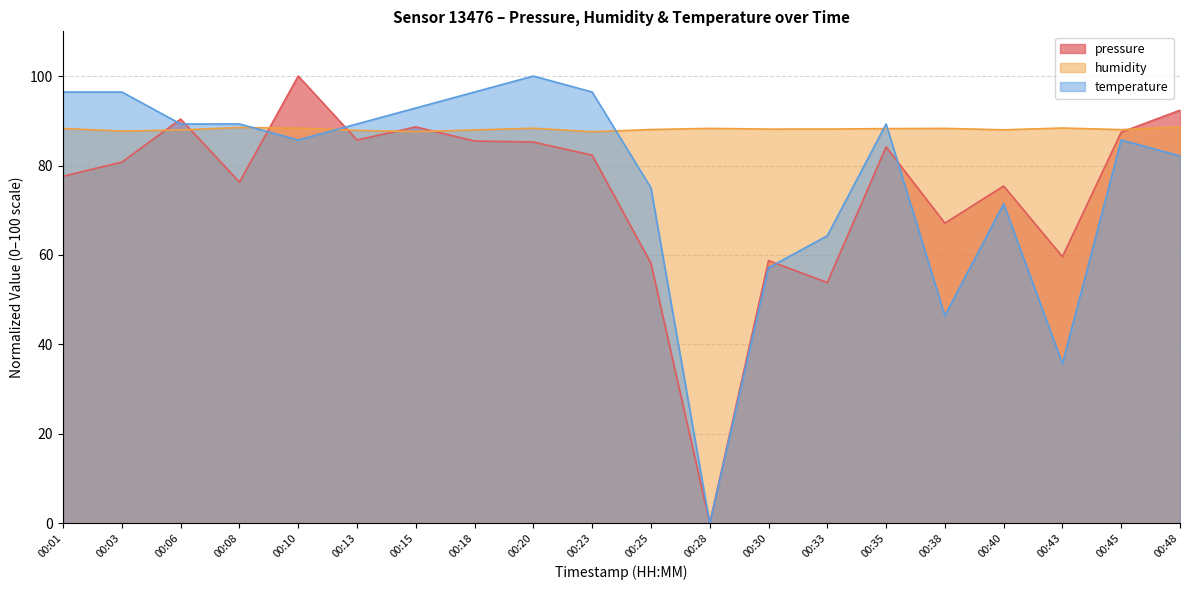

How many values in the temperature series are below 89?

10